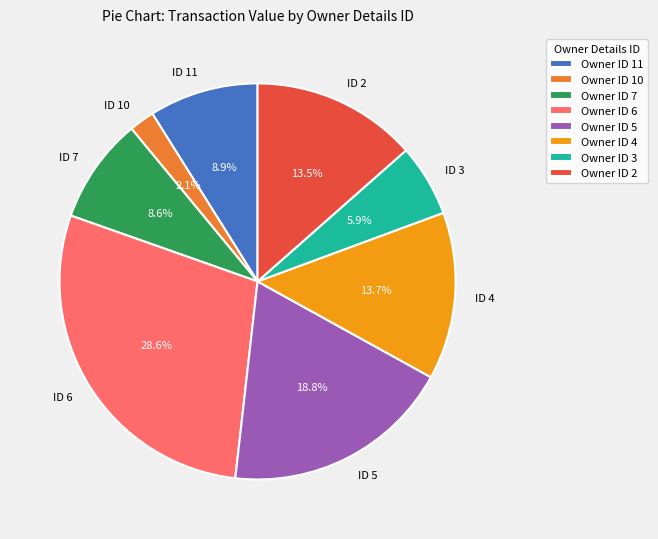

What portion of the pie excludes ID 10?

97.9%